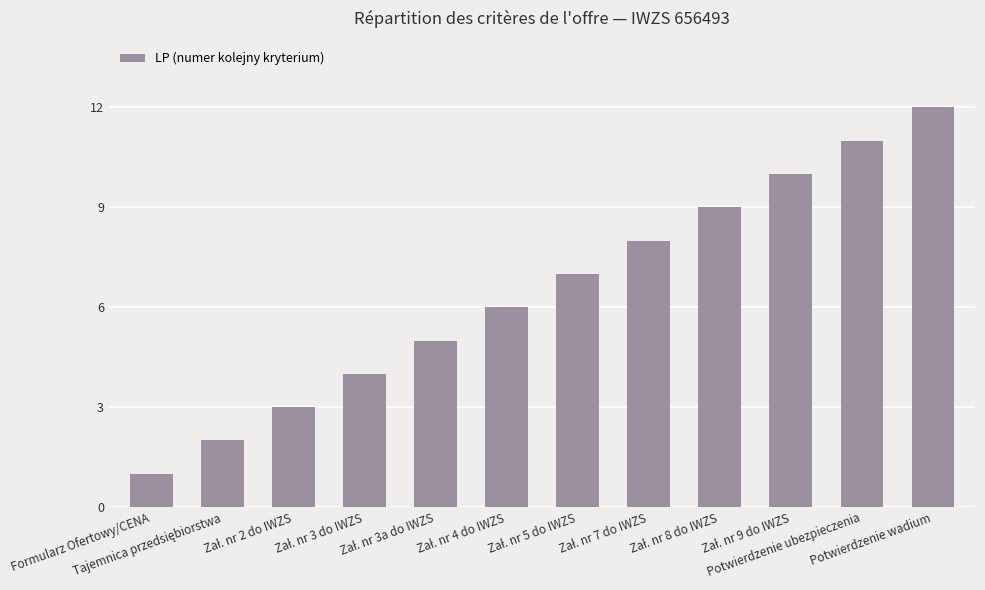

What is the difference between the second highest and minimum values?

10